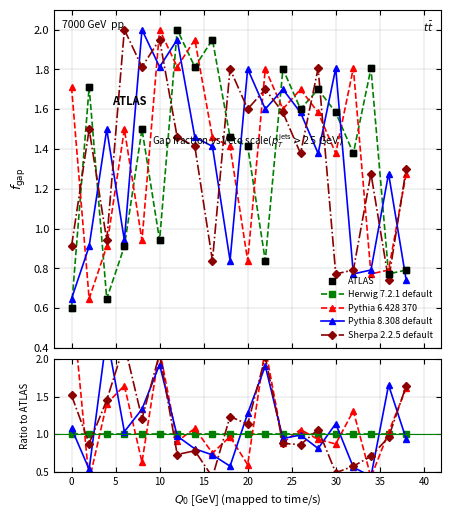

Is the value of ATLAS at 12 greater than the value of Pythia 6.428 370 at 16?

Yes